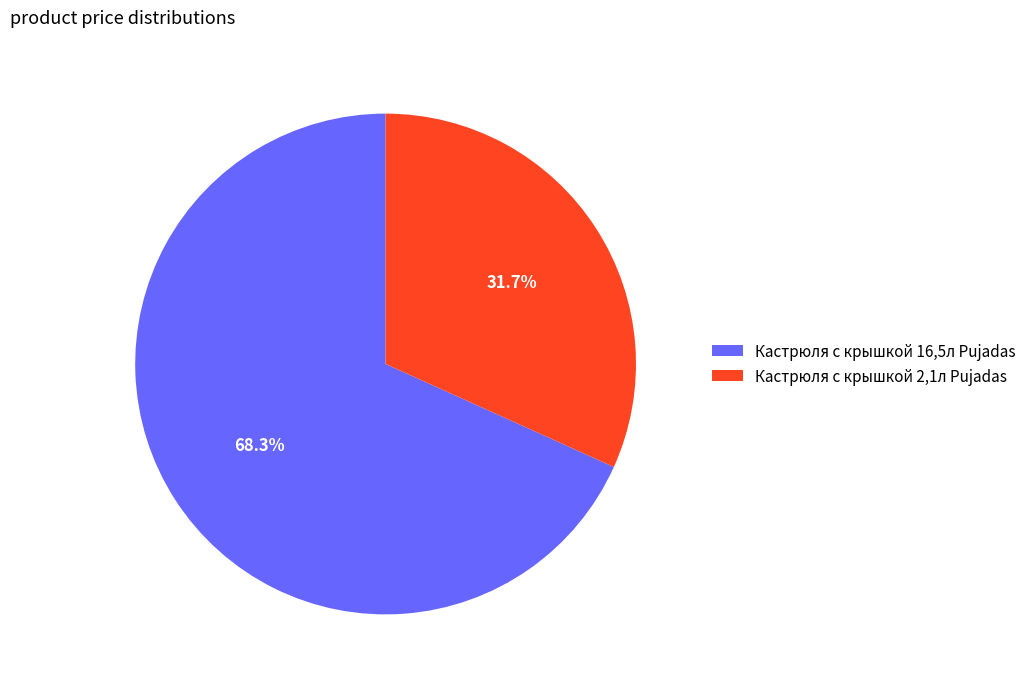

Is Кастрюля с крышкой 16,5л Pujadas the majority of the pie?

Yes